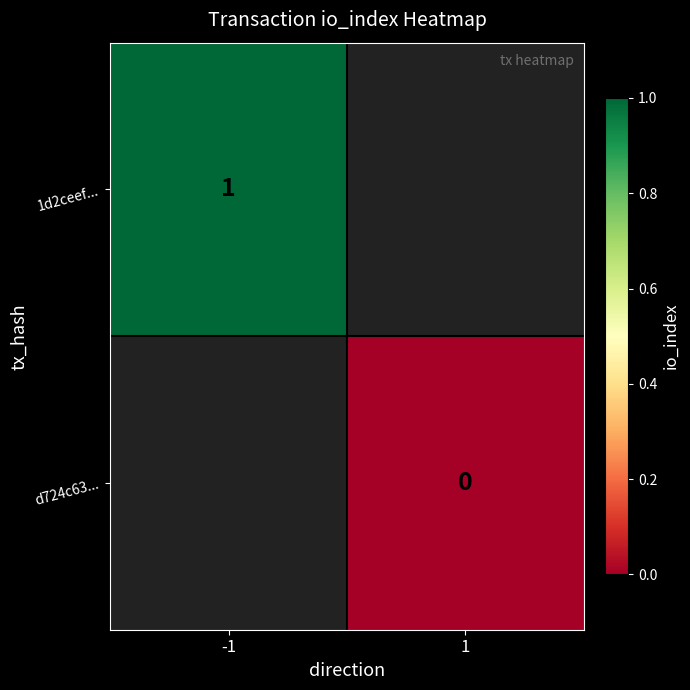

Count the number of data series in this chart.

2